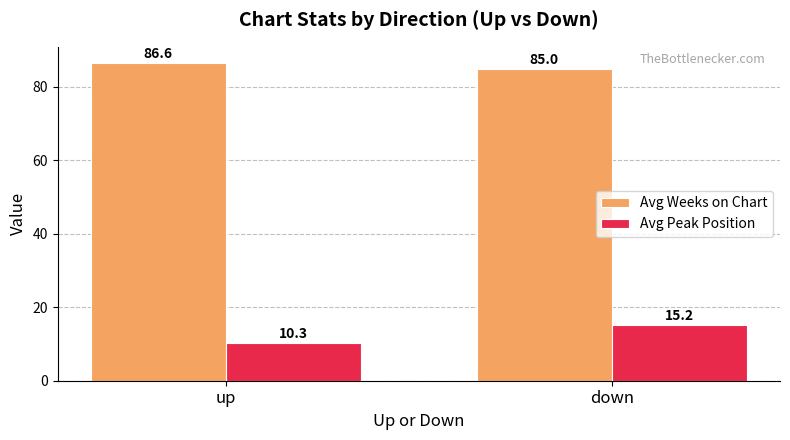

How many bars are there in each group?

2